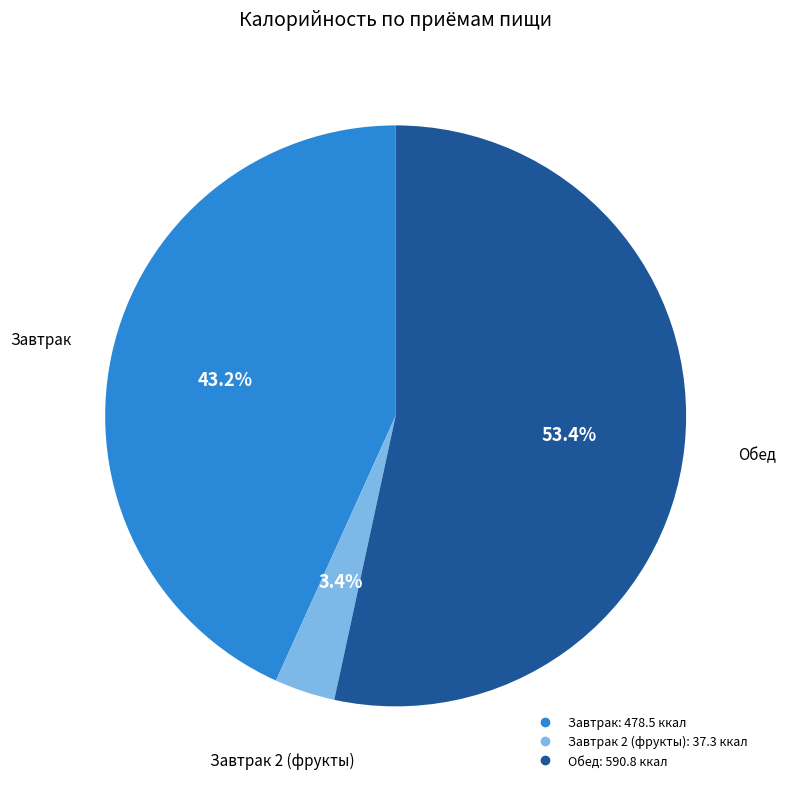

Is there a majority slice in this chart?

Yes